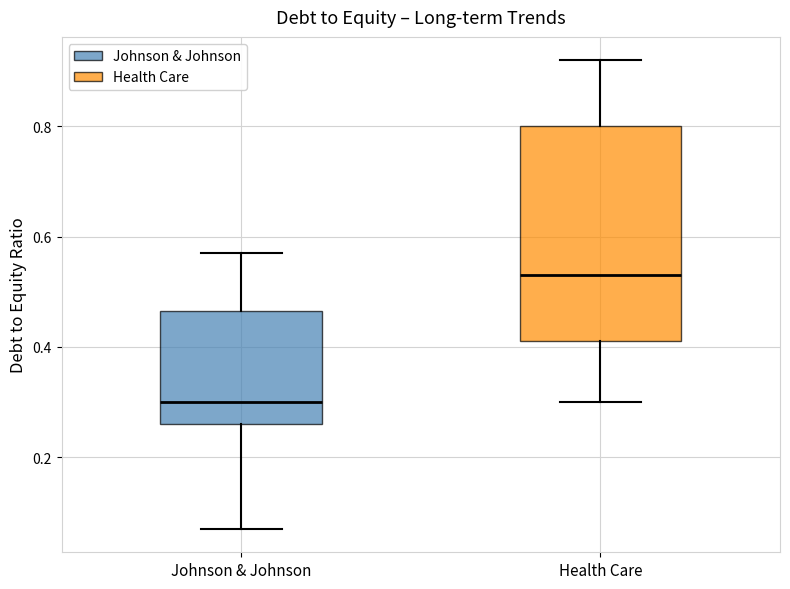

Comparing the boxes themselves (not the whiskers), which one is the tallest?

Health Care